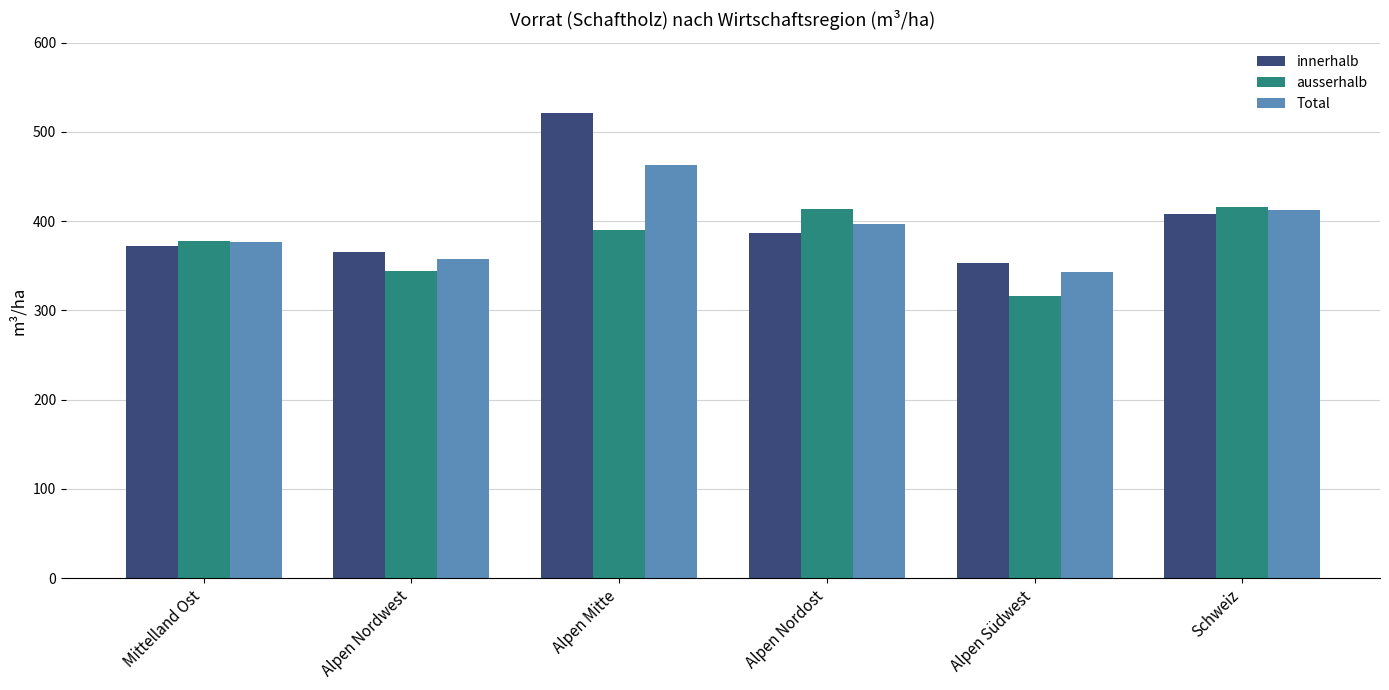

What is the label of the 2nd bar from the right?

Alpen Südwest